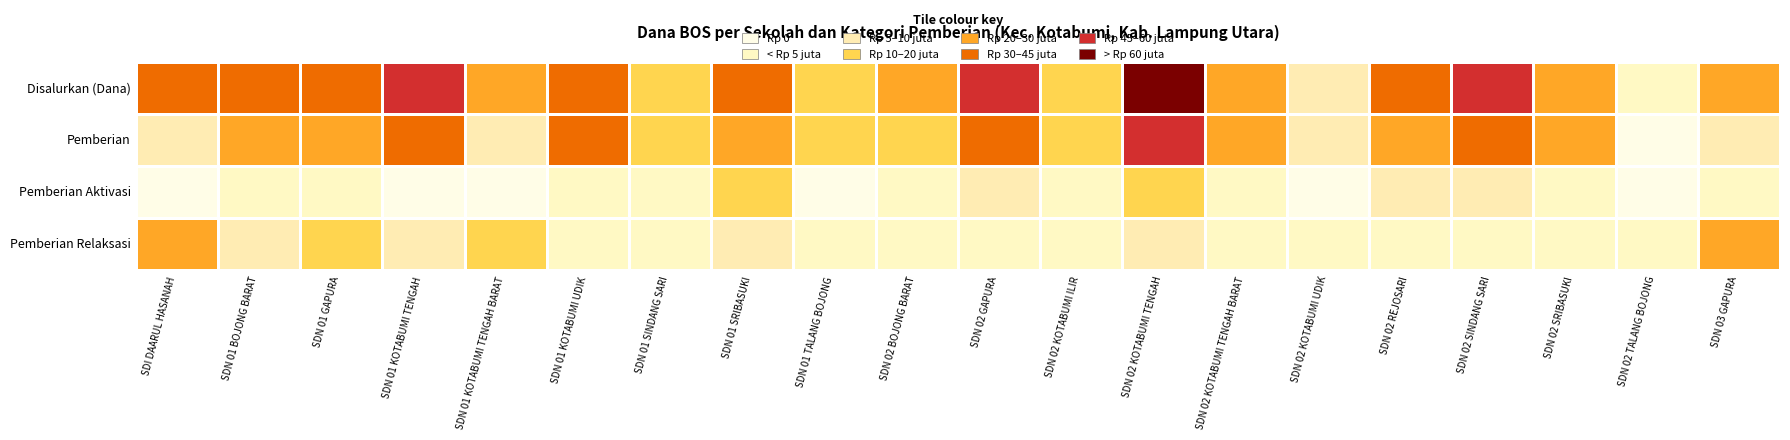

At how many categories does at least one series exceed 9803385?

18